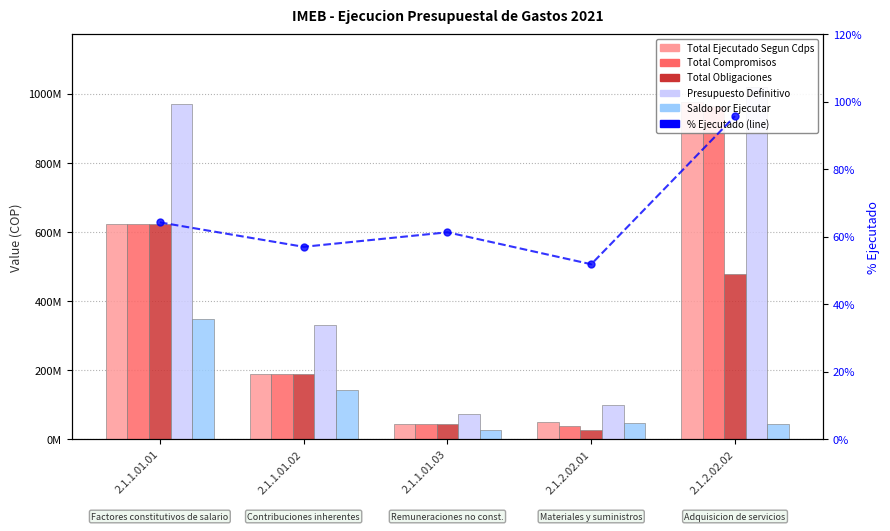

What position from the right is 2.1.2.02.01?

2